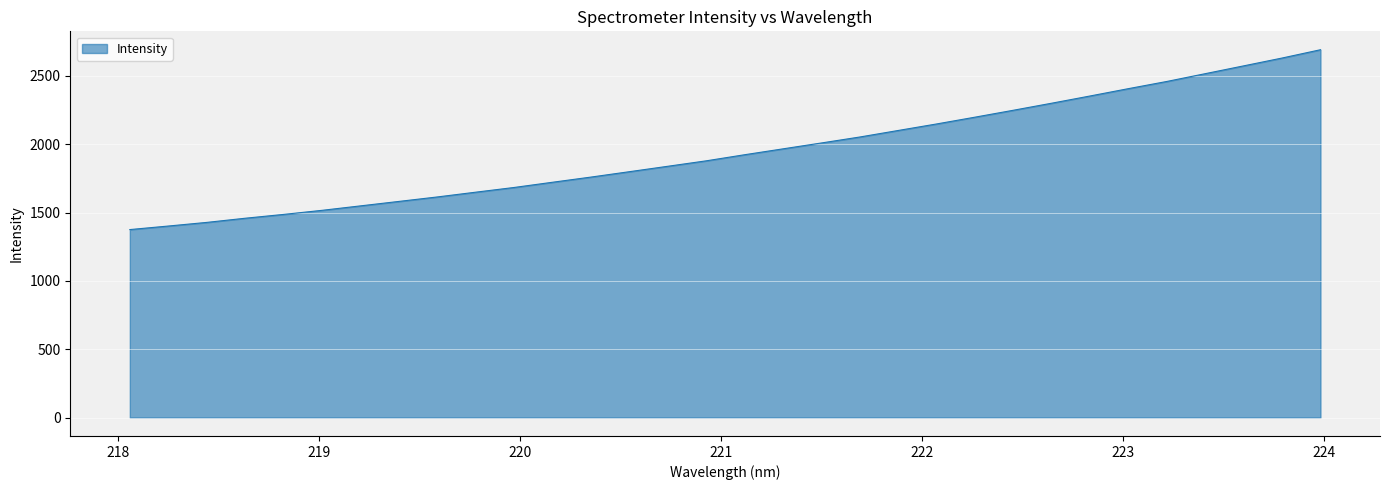

What is the greatest value displayed?

2691.6